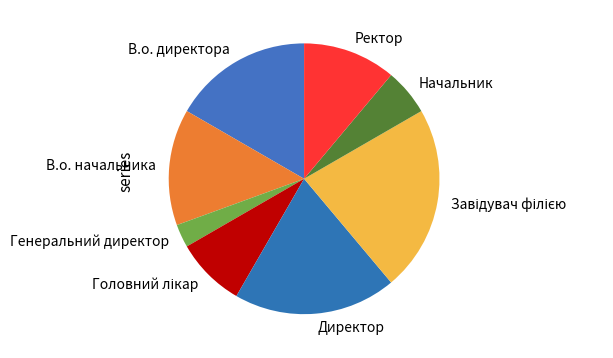

What is the smallest slice in the pie chart?

Генеральний директор